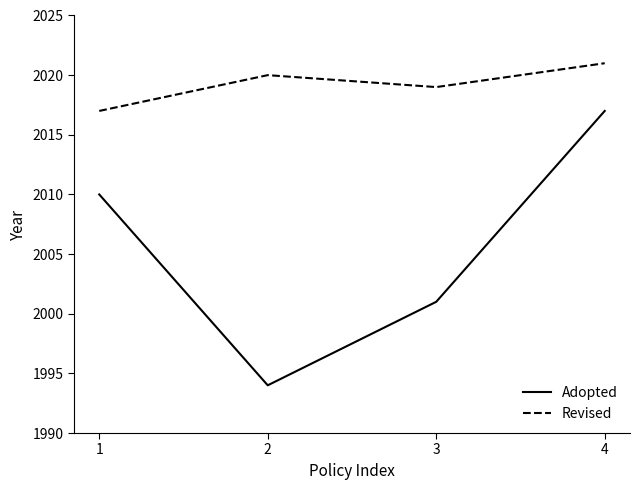

Reading left to right, transcribe all the data shown in this chart.

Adopted: 2010	1994	2001	2017
Revised: 2017	2020	2019	2021